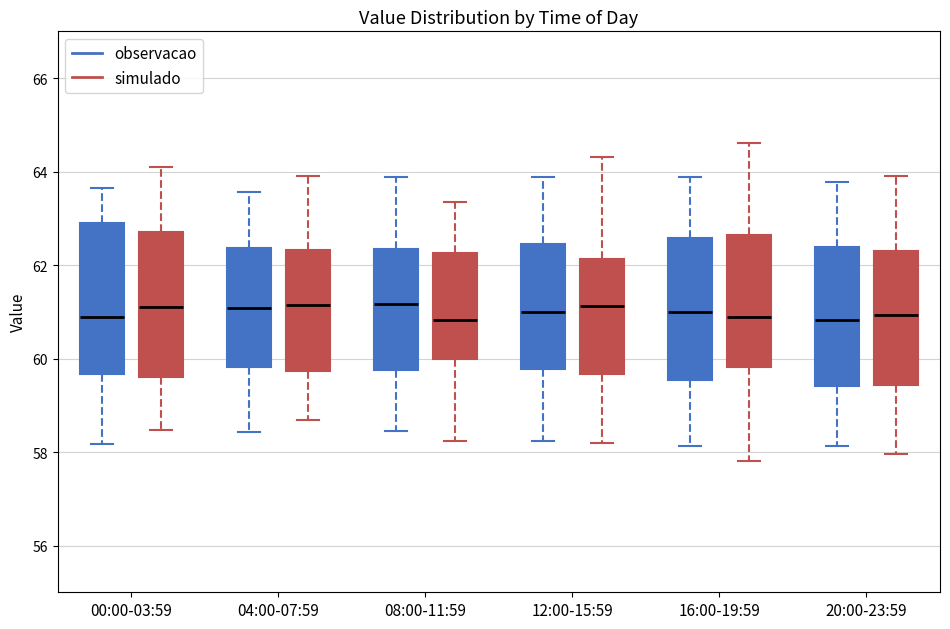

Where is the lower edge of the box for 20:00-23:59 (observacao) on the y-axis? The values are not printed on the chart, so give them approximately, as read against the axis.

59.4